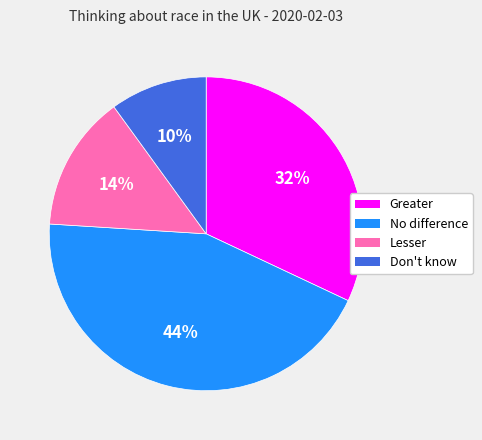

To the nearest percent, what is the average slice percentage?

25%